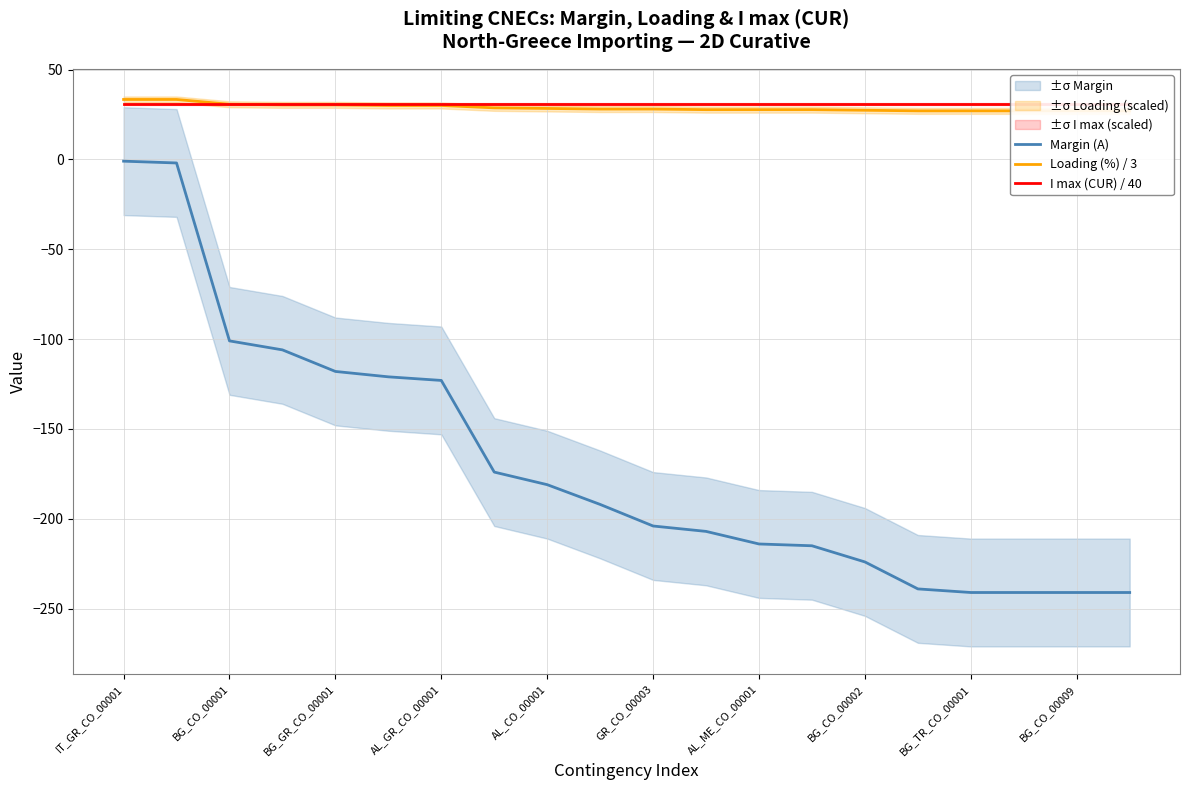

True or false: Margin (A) has more than 0 points higher than both neighbors.

False